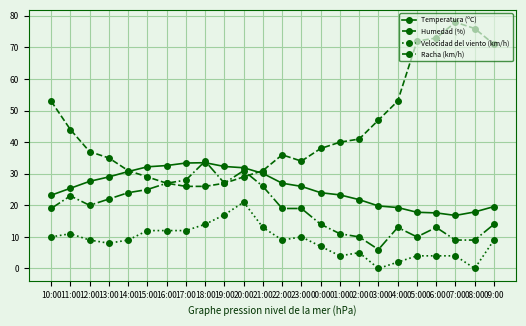

True or false: Temperatura (ºC) and Velocidad del viento (km/h) intersect in this chart.

False